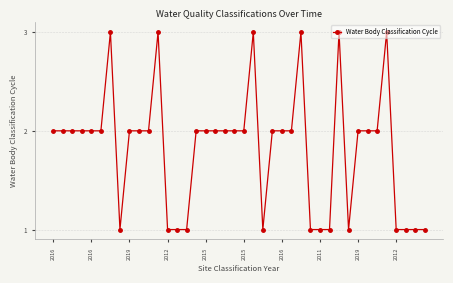

True or false: the data has more than 2 interior local peaks.

True